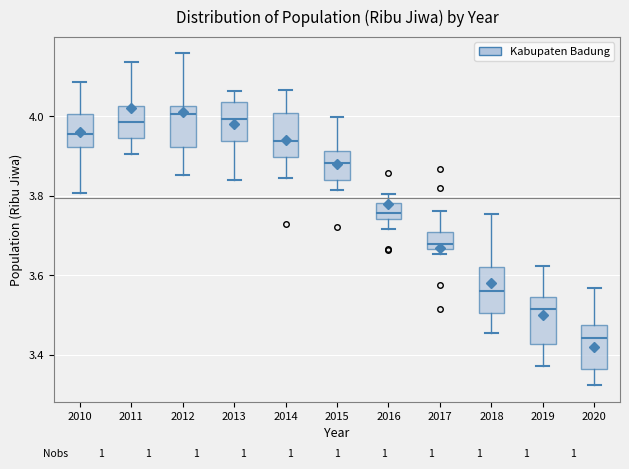

Reading left to right, transcribe this box plot: for each box, give where its median line is, the range the box spans, and where its two whiskers end, as read against the y-axis. The values are not printed on the chart, so give them approximately, as read against the axis.

2010: median 3.96, box 3.92 to 4.00, whiskers 3.80 to 4.08
2011: median 3.98, box 3.94 to 4.02, whiskers 3.90 to 4.14
2012: median 4.00, box 3.92 to 4.02, whiskers 3.86 to 4.16
2013: median 4.00, box 3.94 to 4.04, whiskers 3.84 to 4.06
2014: median 3.94, box 3.90 to 4.00, whiskers 3.84 to 4.06
2015: median 3.88, box 3.84 to 3.92, whiskers 3.82 to 4.00
2016: median 3.76, box 3.74 to 3.78, whiskers 3.72 to 3.80
2017: median 3.68, box 3.66 to 3.70, whiskers 3.66 (just below the box's lower edge) to 3.76
2018: median 3.56, box 3.50 to 3.62, whiskers 3.46 to 3.76
2019: median 3.52, box 3.42 to 3.54, whiskers 3.38 to 3.62
2020: median 3.44, box 3.36 to 3.48, whiskers 3.32 to 3.56